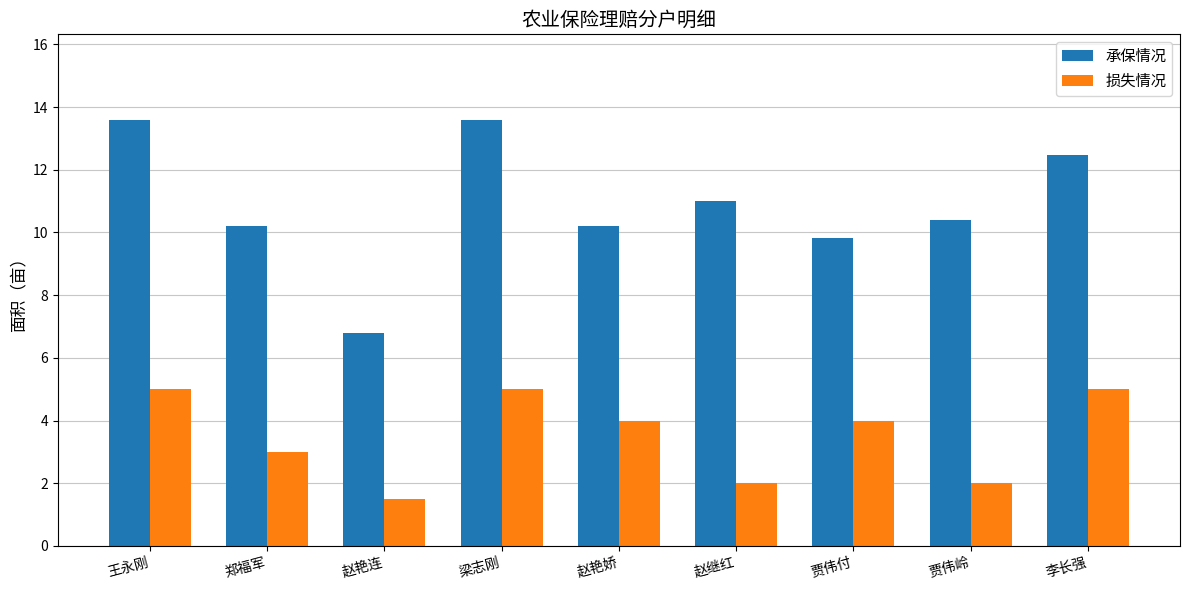

Reading left to right, transcribe all the data shown in this chart.

承保情况: 13.6	10.2	6.8	13.6	10.2	11.0	9.8	10.4	12.5
损失情况: 5.0	3.0	1.5	5.0	4.0	2.0	4.0	2.0	5.0